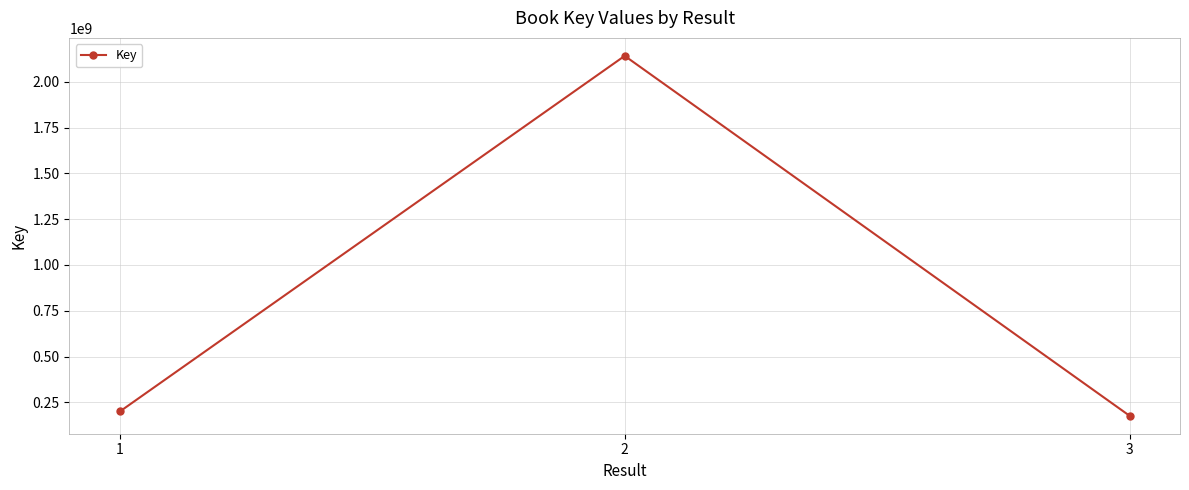

The value at 1 is 200254721. True or false?

True